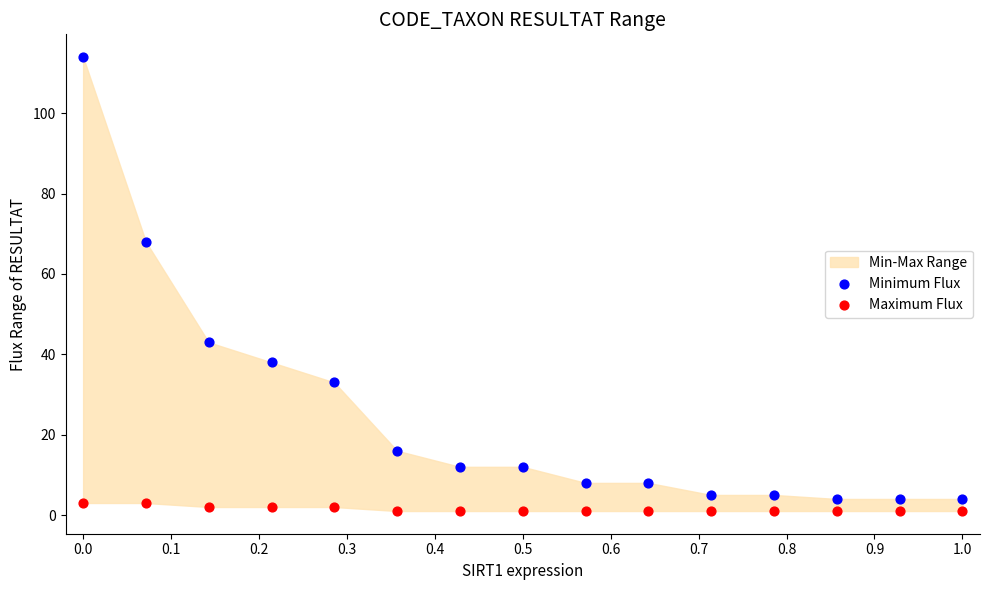

Which series reaches the minimum Y coordinate?

Maximum Flux